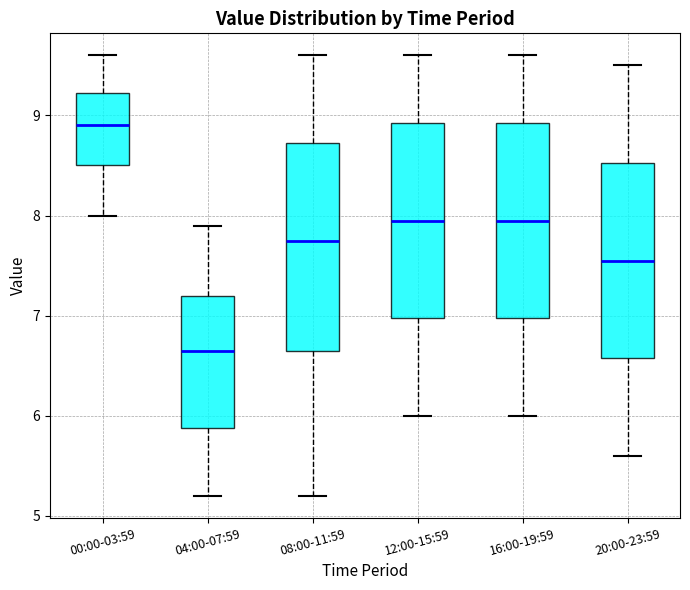

Which box's median line is the lowest?

04:00-07:59